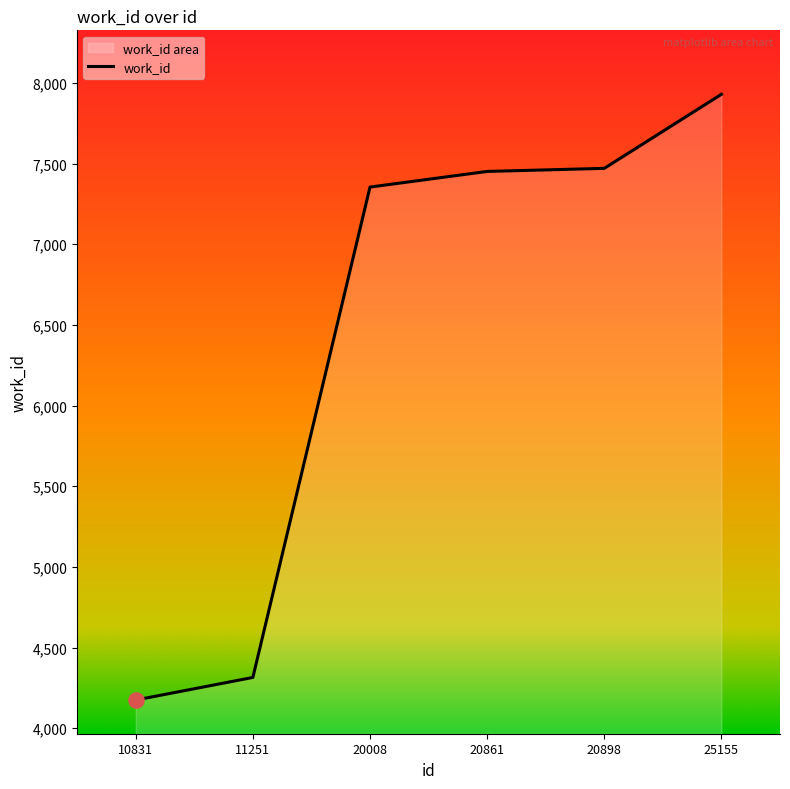

Between 11251 and 20898, which is larger?

20898